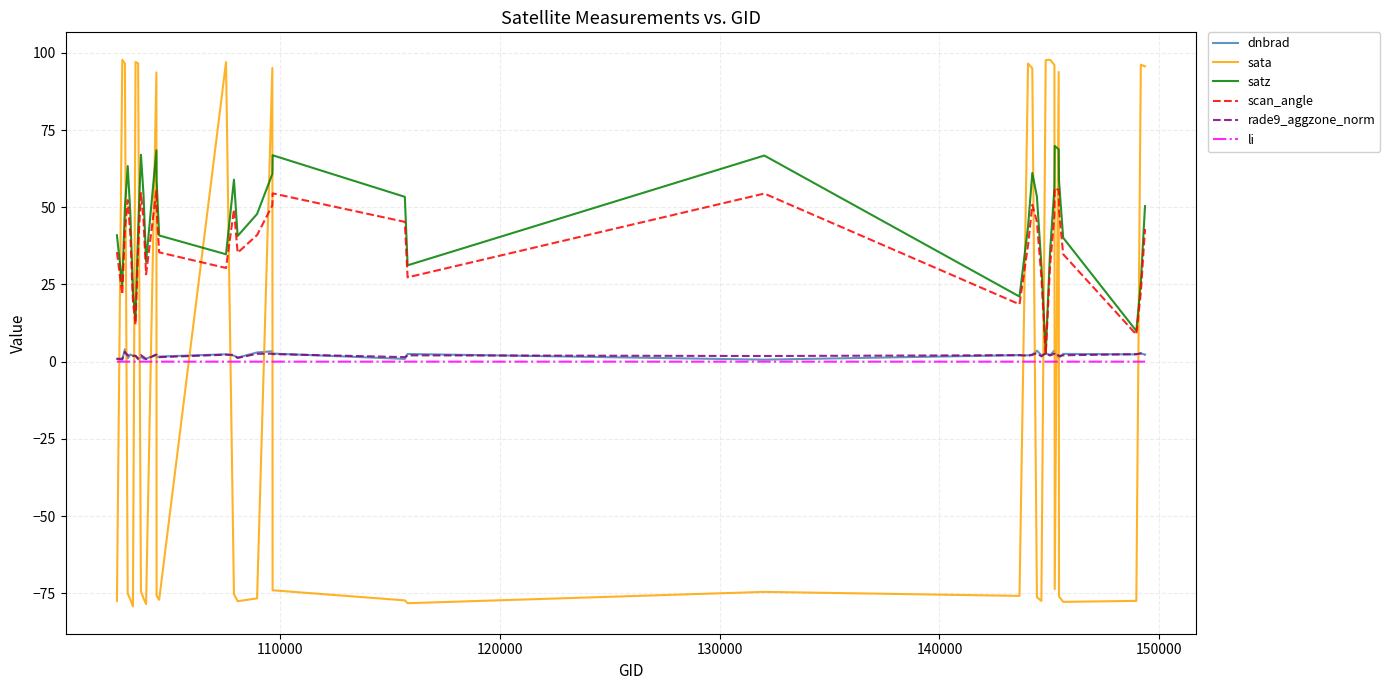

Which series has the widest spread of values?

sata